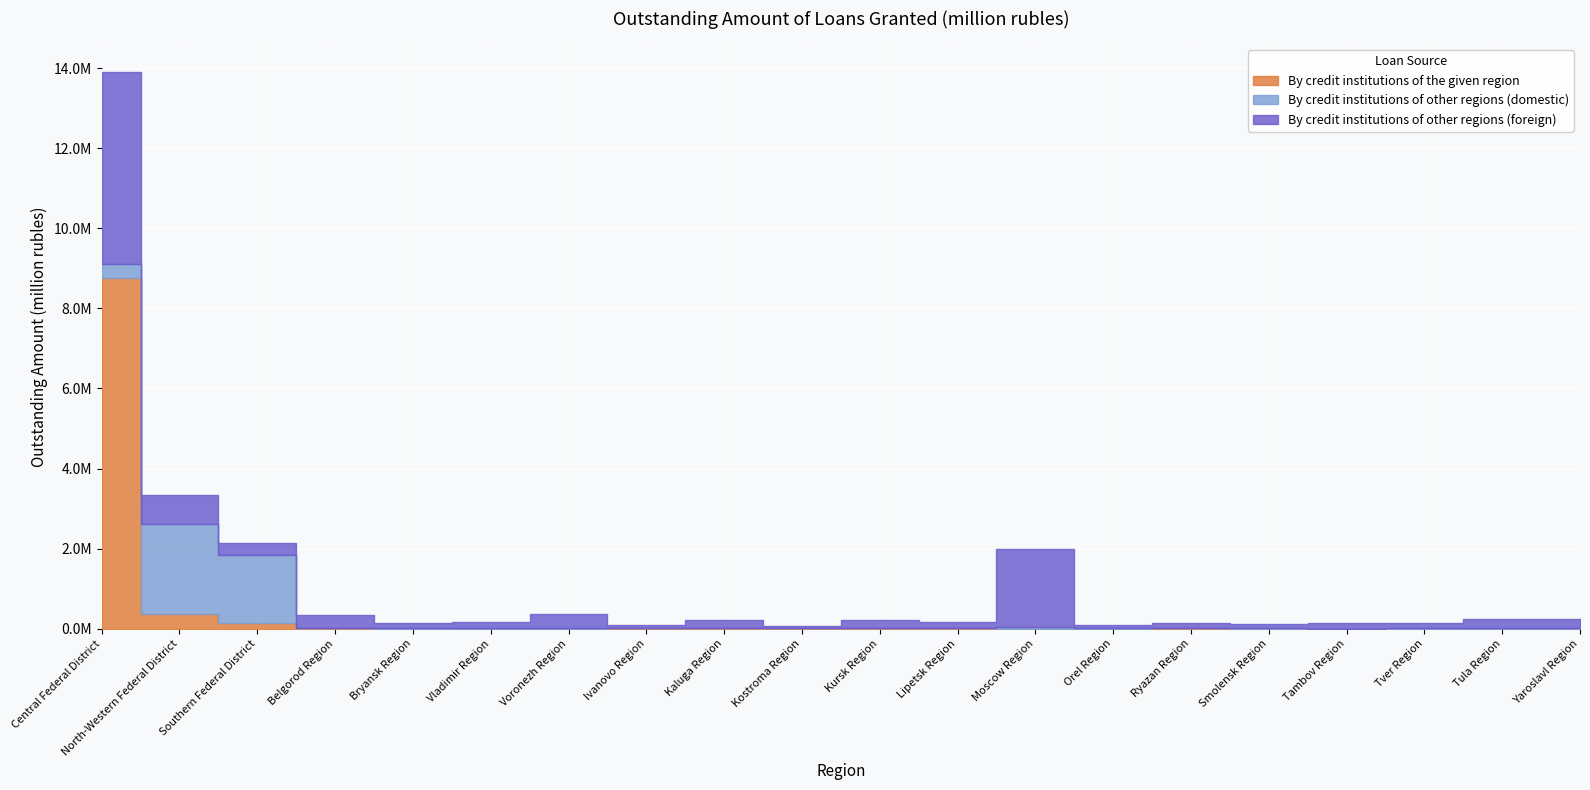

Reading left to right, transcribe all the data shown in this chart.

By credit institutions of the given region: 8747655	374045	150607	5198	0	2806	7	6491	6301	6999	11119	10428	3297	0	8426	972	1513	1795	1227	2853
By credit institutions of other regions (domestic): 350518	2236547	1699015	6207	6675	3856	14330	2374	5061	1438	2715	2900	26379	5134	3297	4436	1991	3426	6082	4772
By credit institutions of other regions (foreign): 4808676	720944	284562	319538	140008	159460	350048	77736	197927	56516	215000	150410	1952136	95443	137602	116839	132813	135771	240617	222991